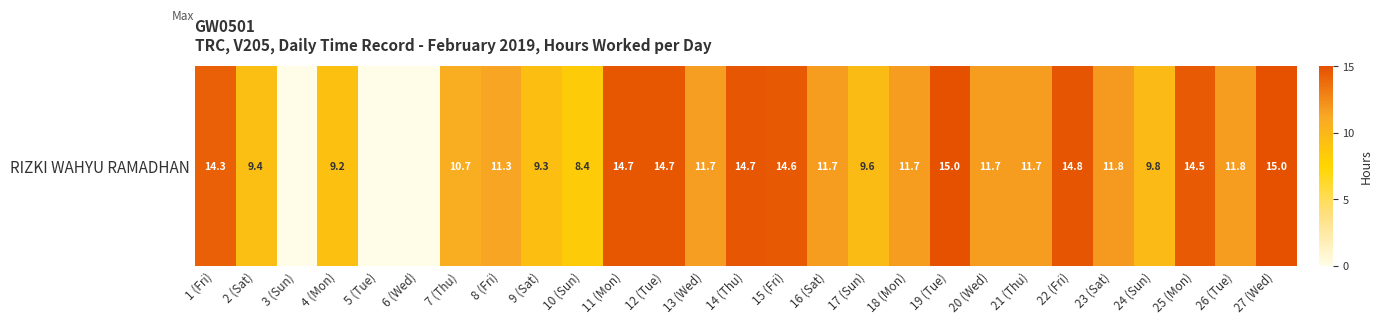

Rank the categories by value from highest to lowest.

27 (Wed), 19 (Tue), 22 (Fri), 14 (Thu), 11 (Mon), 12 (Tue), 15 (Fri), 25 (Mon), 1 (Fri), 23 (Sat), 26 (Tue), 16 (Sat), 21 (Thu), 20 (Wed), 18 (Mon), 13 (Wed), 8 (Fri), 7 (Thu), 24 (Sun), 17 (Sun), 2 (Sat), 9 (Sat), 4 (Mon), 10 (Sun), 3 (Sun), 5 (Tue), 6 (Wed)